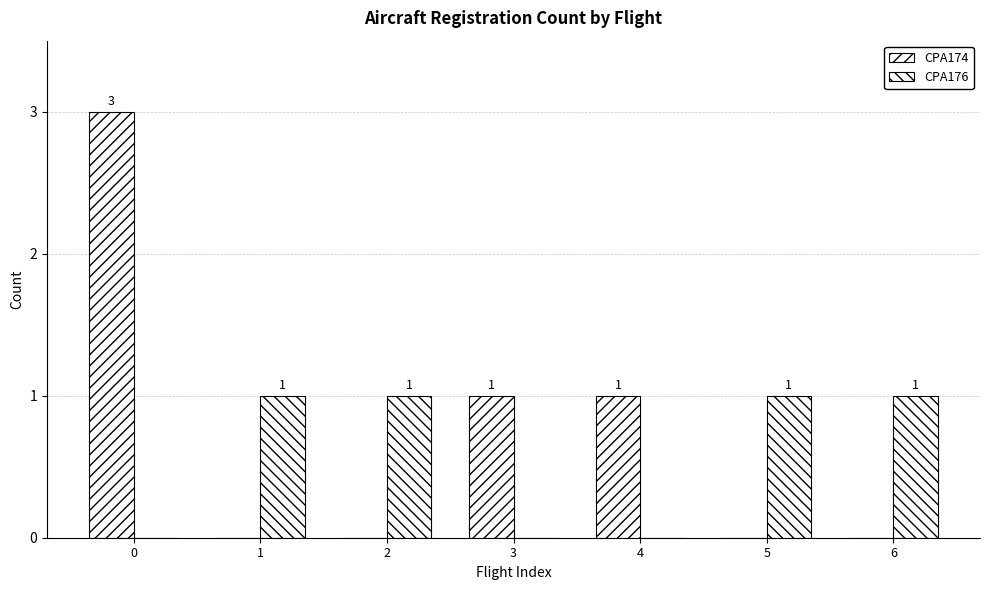

Is it true that CPA174 equals 3 at 0?

True